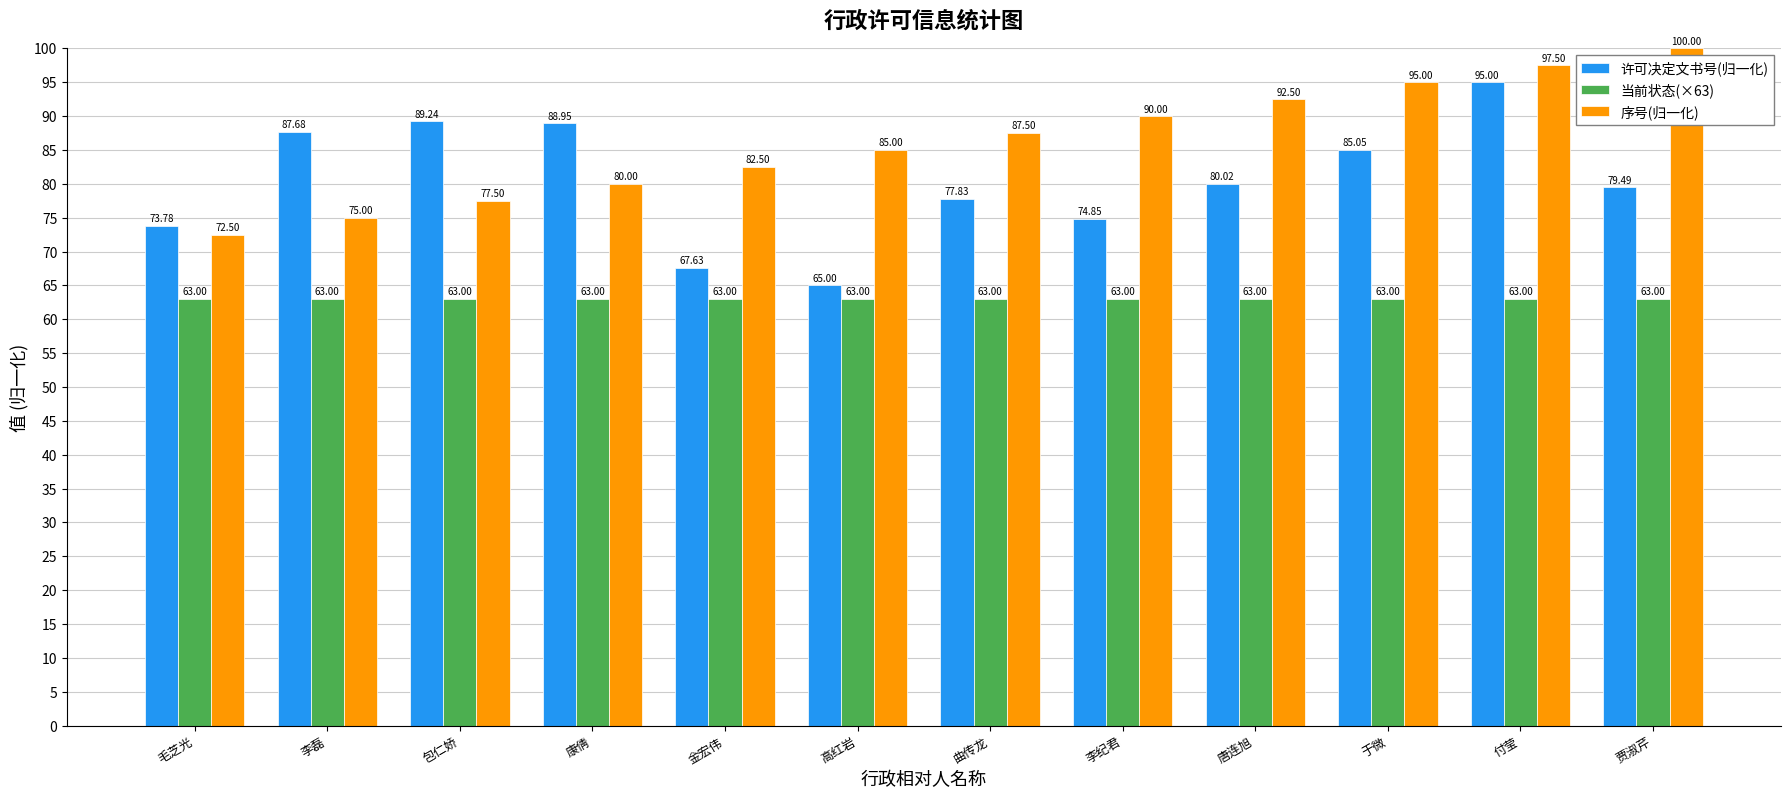

At which label does 序号(归一化) first exceed 87?

曲传龙